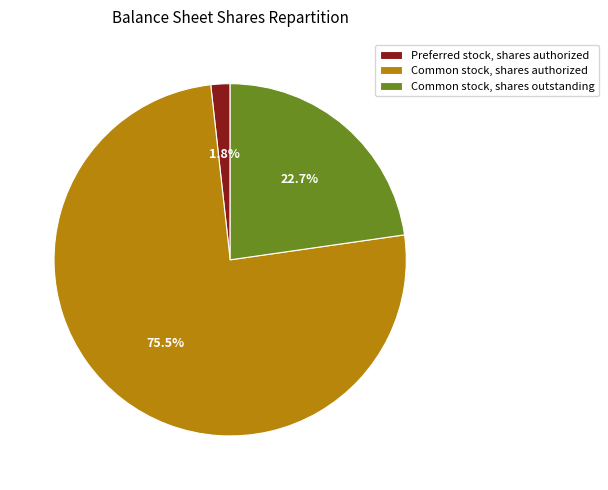

Is it true that Common stock, shares outstanding is 23% of the pie?

True